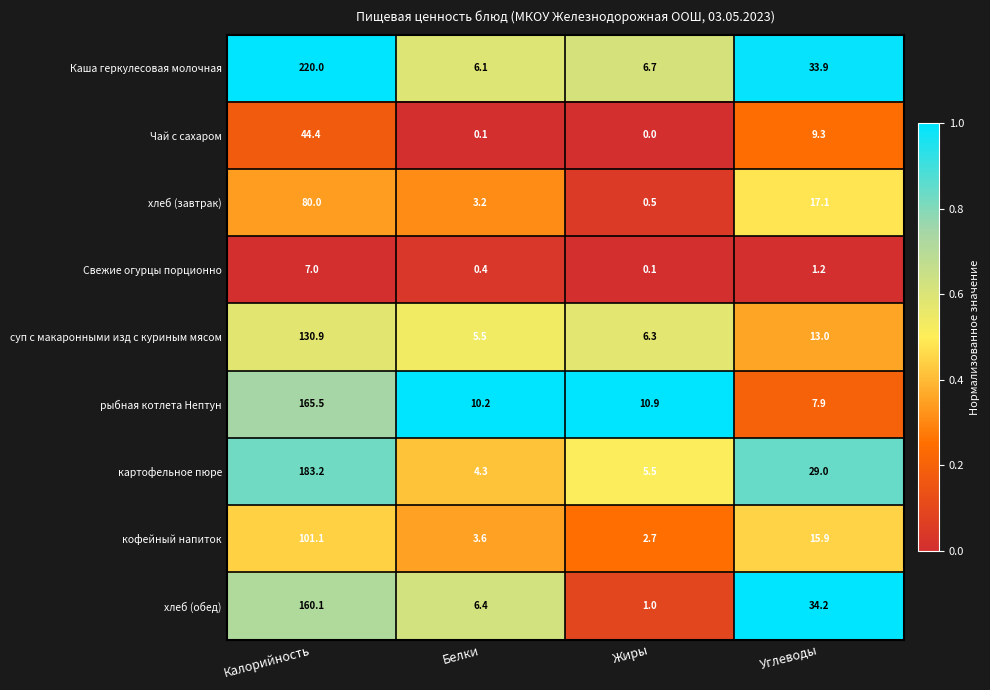

Rank the series at Калорийность from highest to lowest value.

Каша геркулесовая молочная, картофельное пюре, рыбная котлета Нептун, хлеб (обед), суп с макаронными изд с куриным мясом, кофейный напиток, хлеб (завтрак), Чай с сахаром, Свежие огурцы порционно